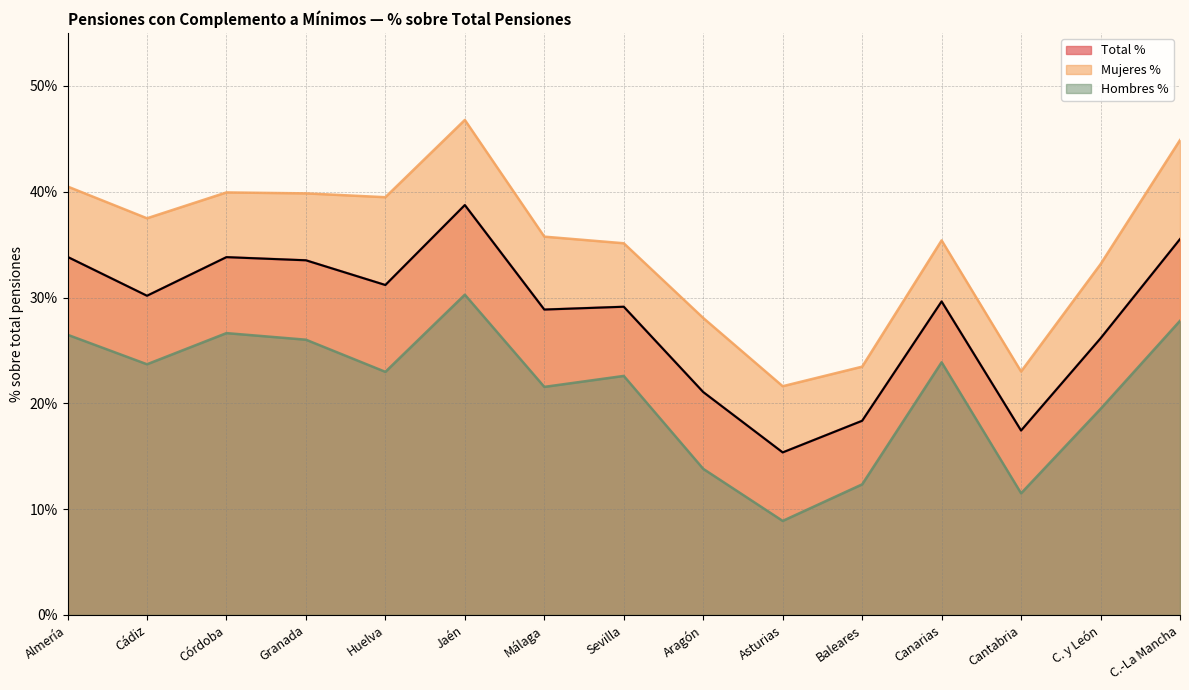

Does the chart have visible grid lines?

Yes